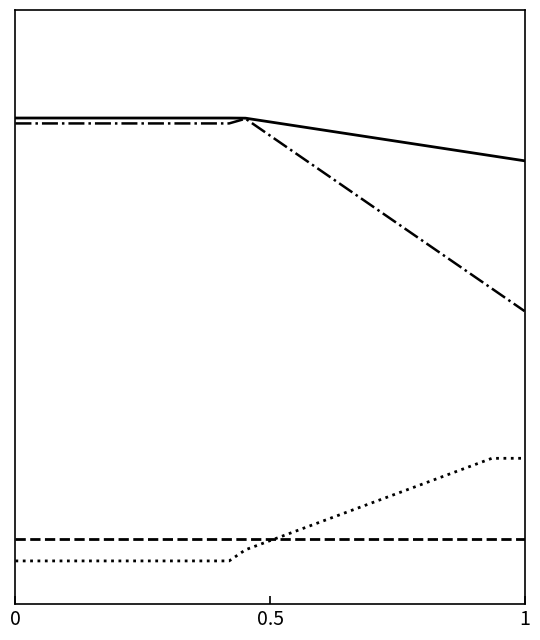

Does the chart have visible grid lines?

No